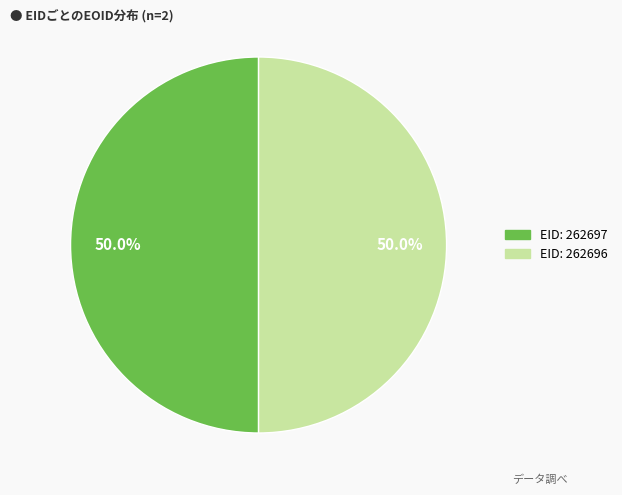

Count the number of slices in the pie.

2